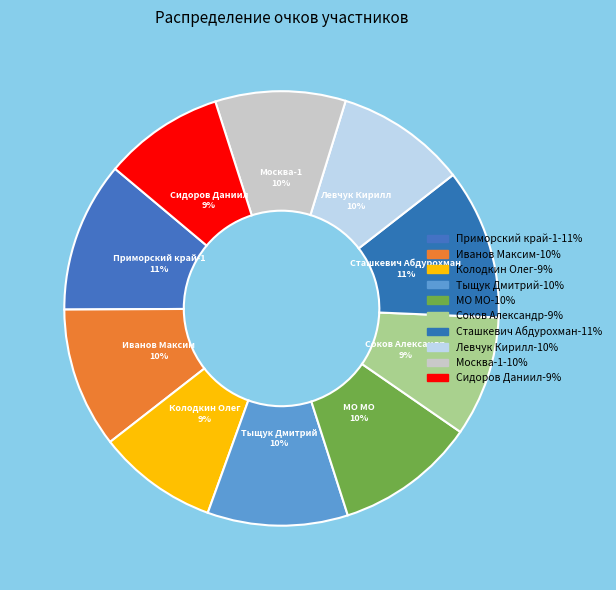

Do МО МО and Тыщук Дмитрий together represent more than half of the pie?

No